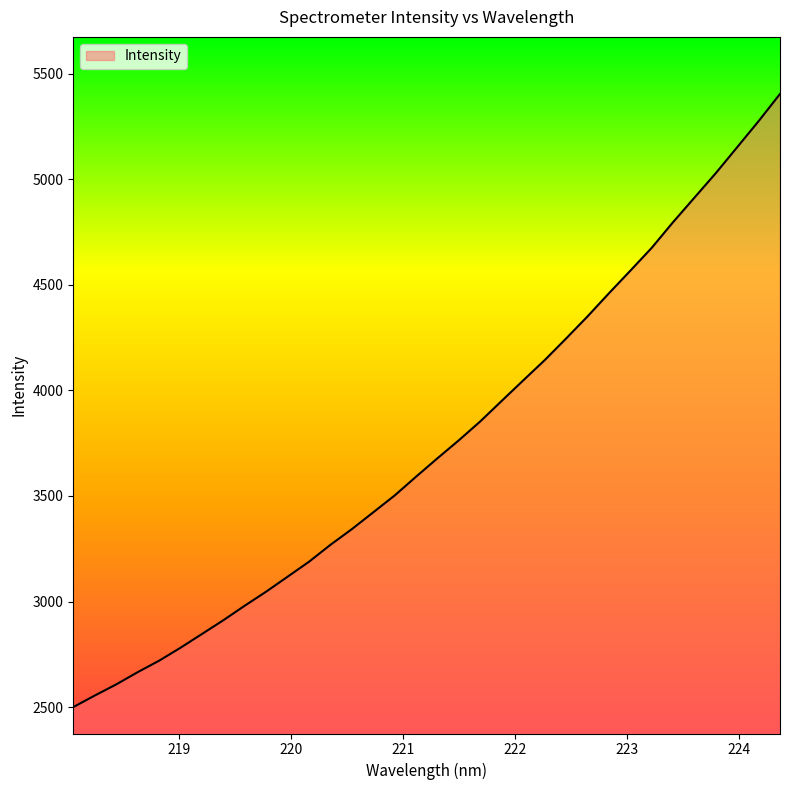

How many categories are shown in the chart?

34